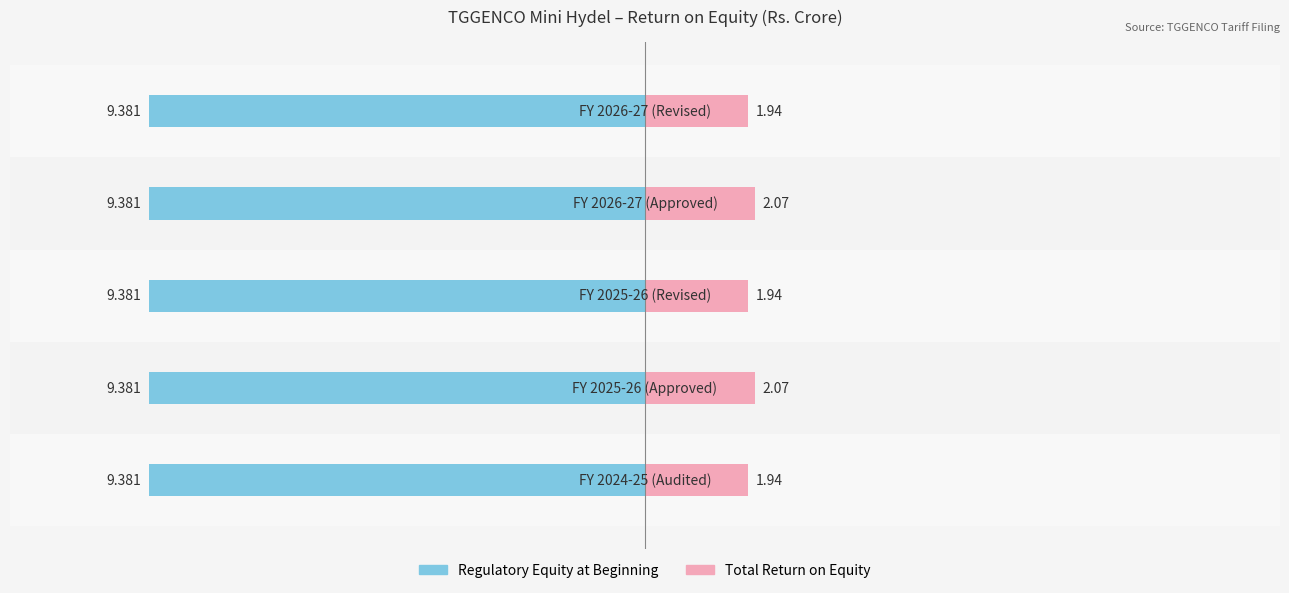

What are all the series names shown in the legend?

Regulatory Equity at Beginning, Total Return on Equity